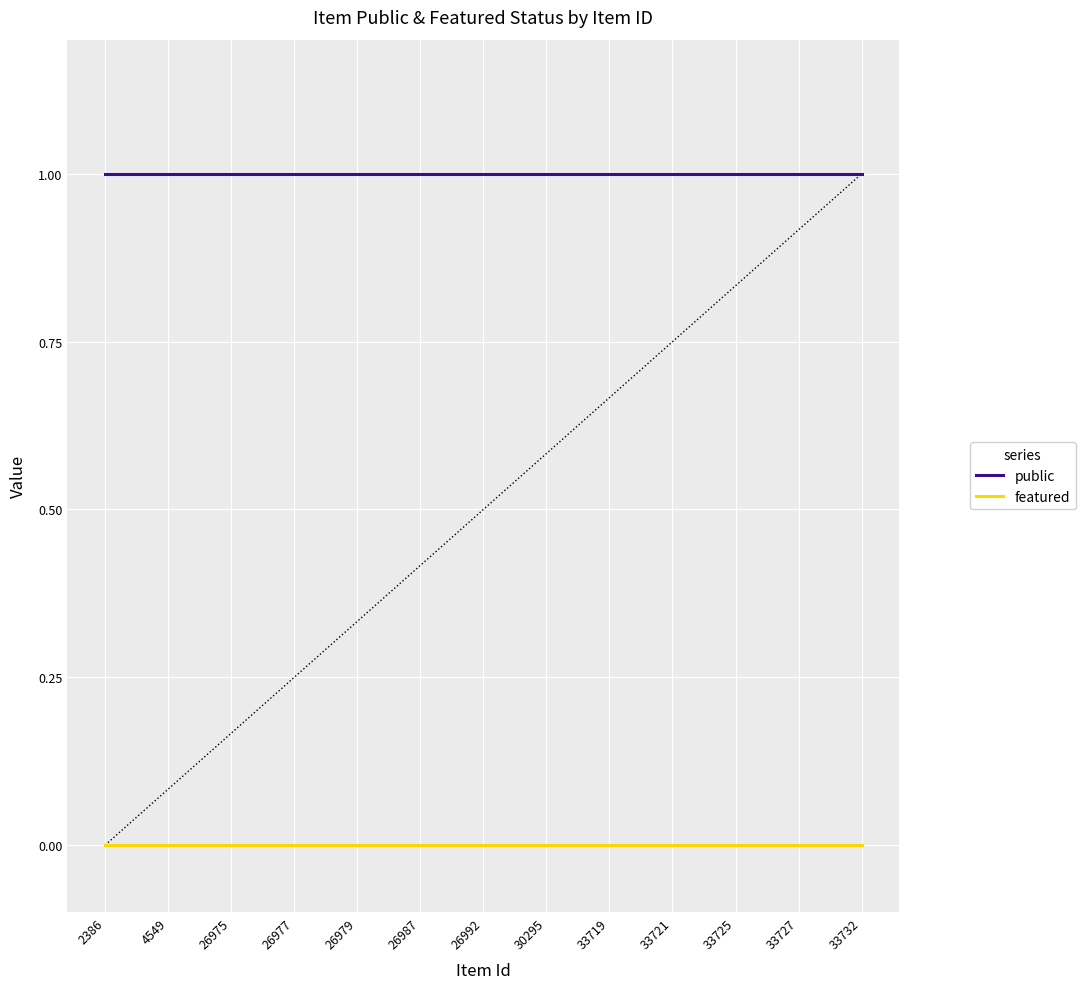

At how many categories does at least one series exceed 0?

25